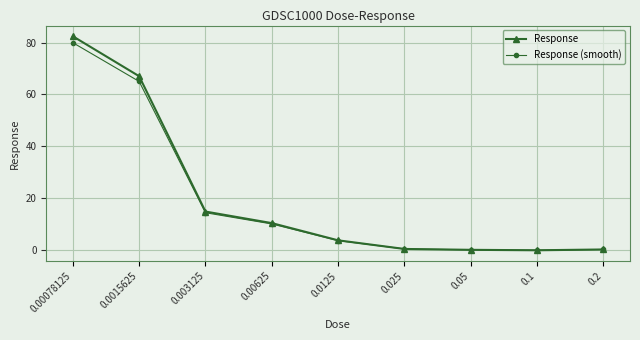

True or false: Response has a value of 0.1 at 0.05.

True